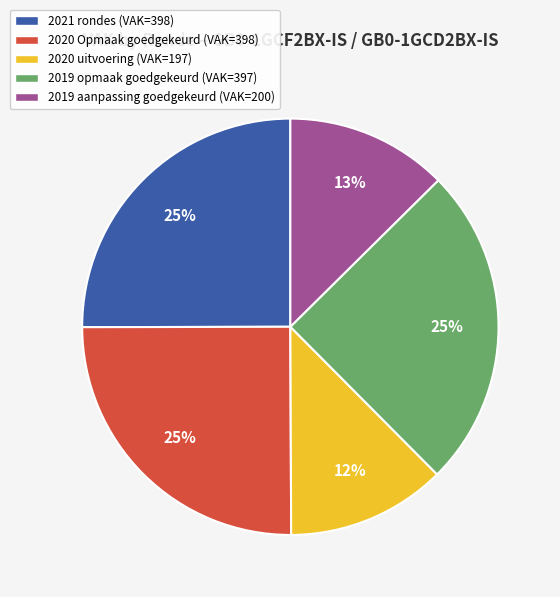

How many segments does this pie chart have?

5